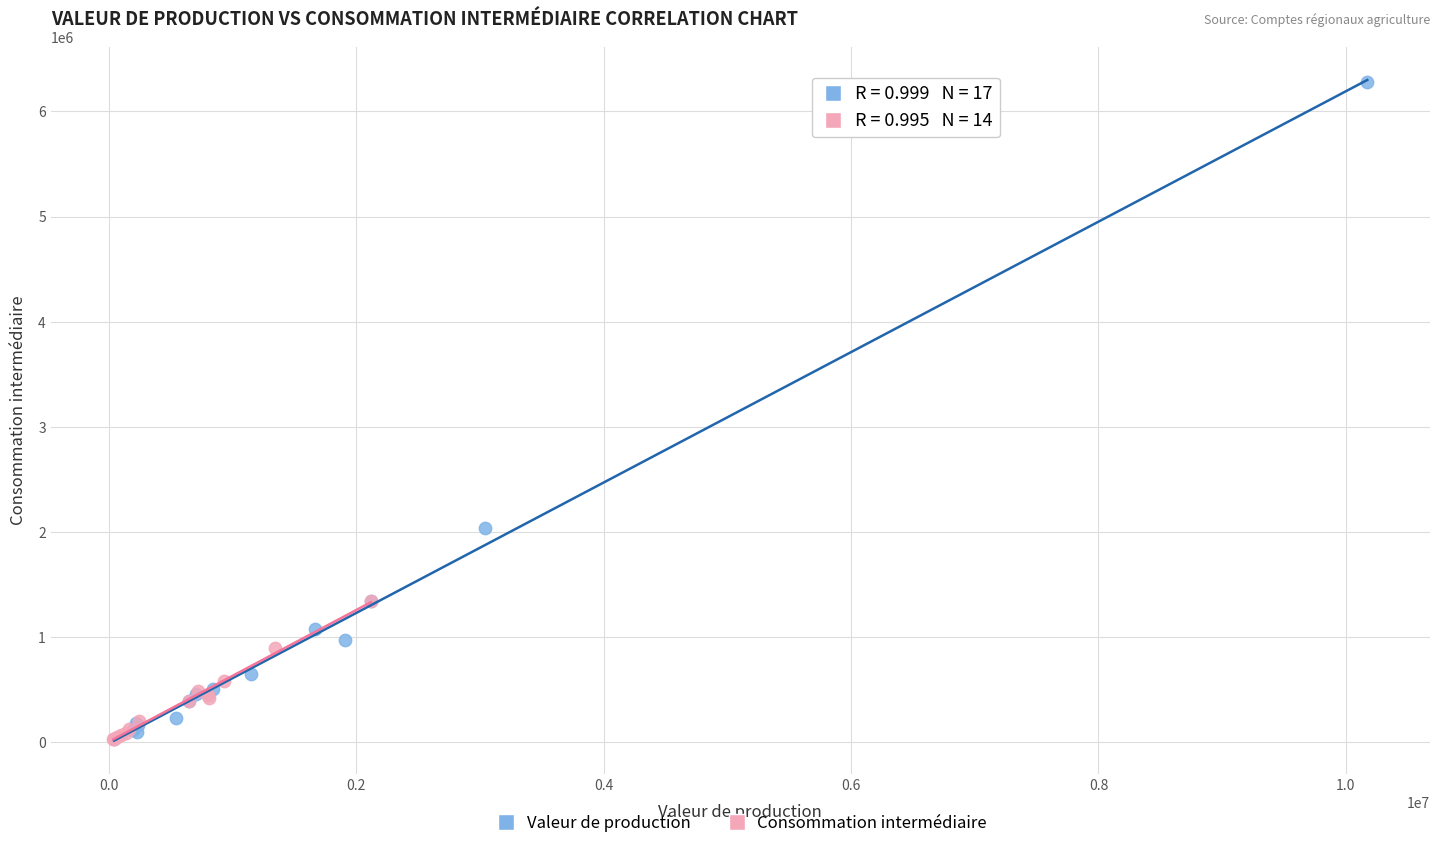

Which series reaches the maximum Y coordinate?

Valeur de production